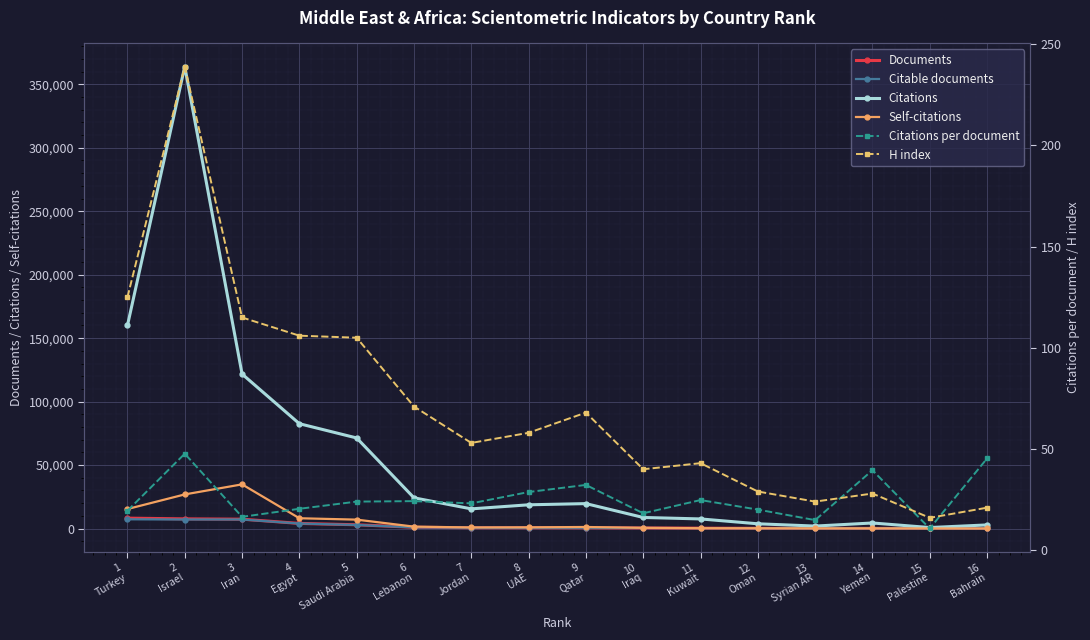

What is the difference between the maximum and second lowest values in the H index series?

218.0